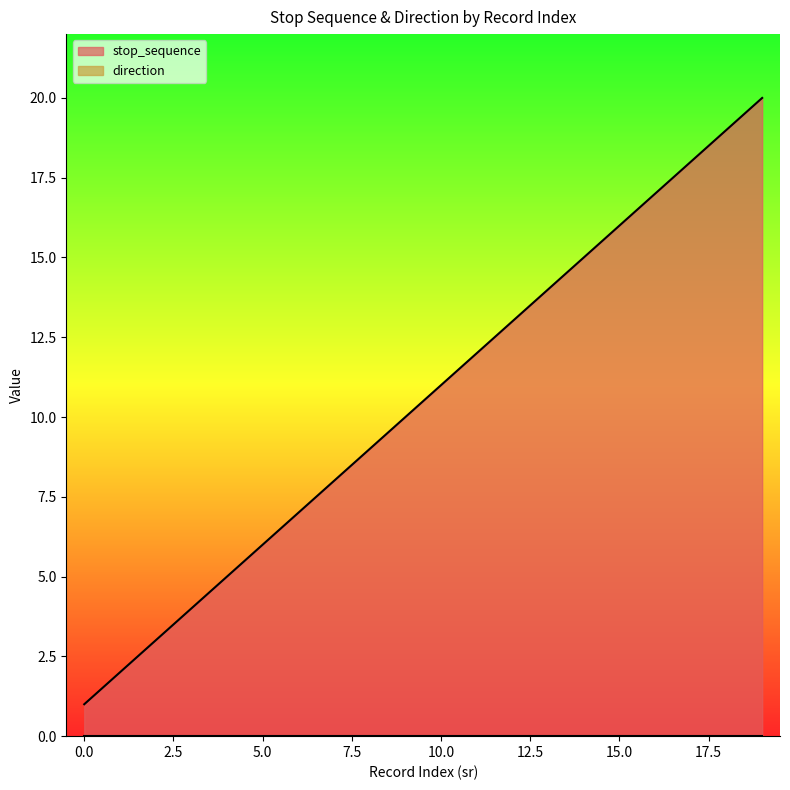

What is the value of the 20th point from the left?

20